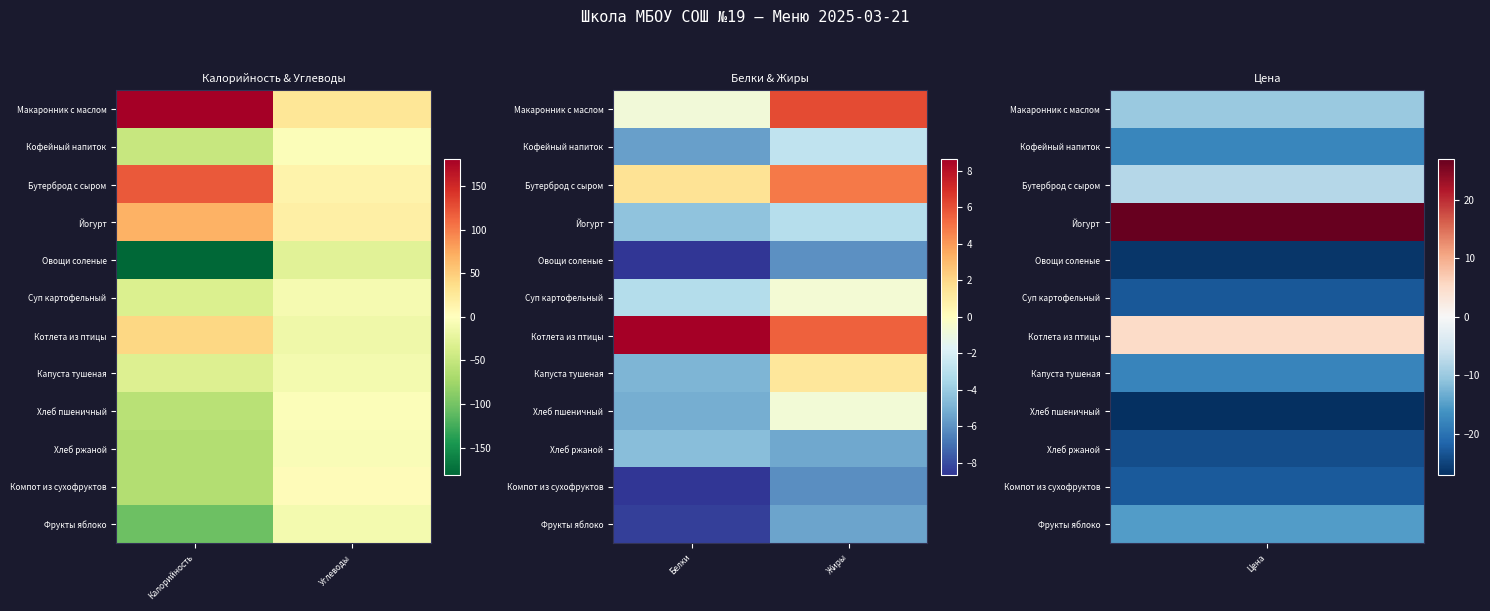

What is the difference between the maximum and minimum values in the Хлеб ржаной series?

0.8